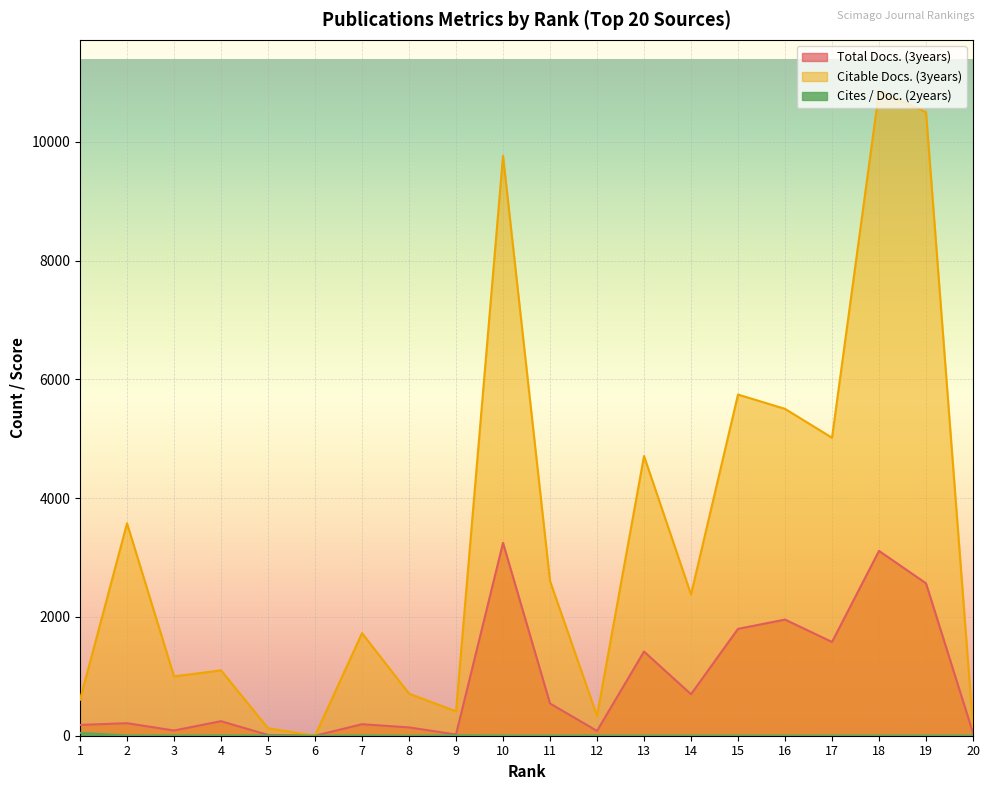

Rank the series by their maximum value, from highest to lowest.

Citable Docs. (3years), Total Docs. (3years), Cites / Doc. (2years)